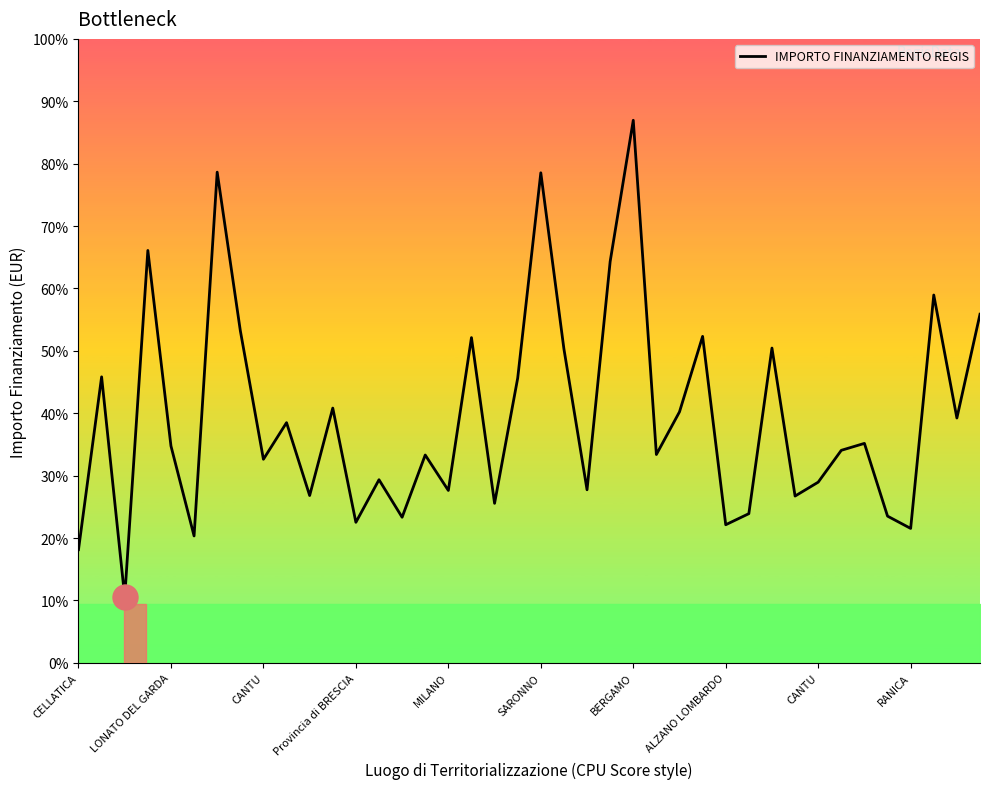

What is the greatest value displayed?

220663.0